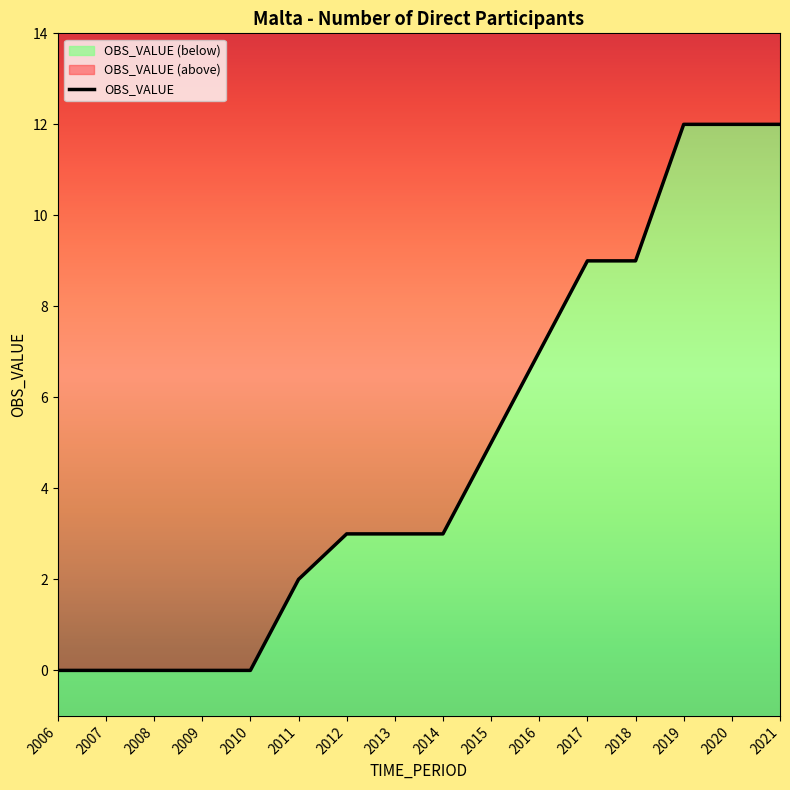

Reading right to left, list all the values displayed in this chart.

12	12	12	9	9	7	5	3	3	3	2	0	0	0	0	0